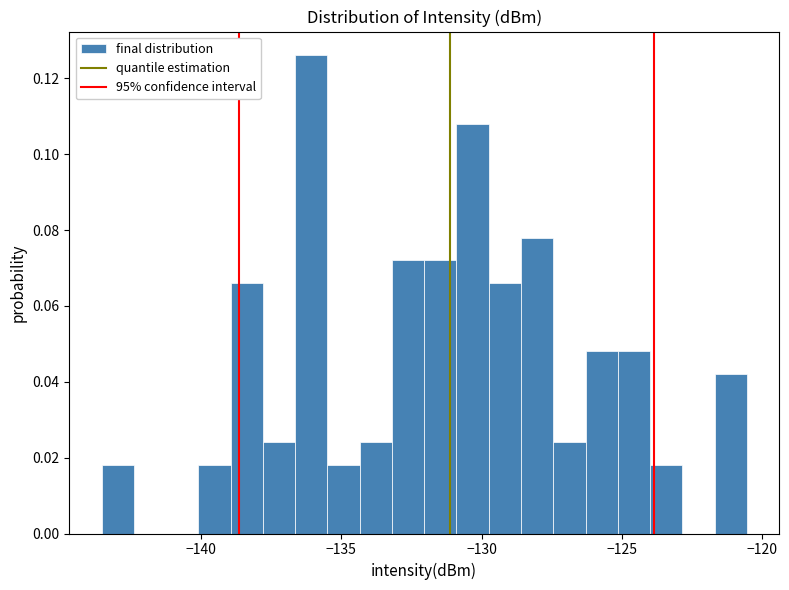

Read against the x-axis, roughly where is the centre of the tallest bar?

-136.0